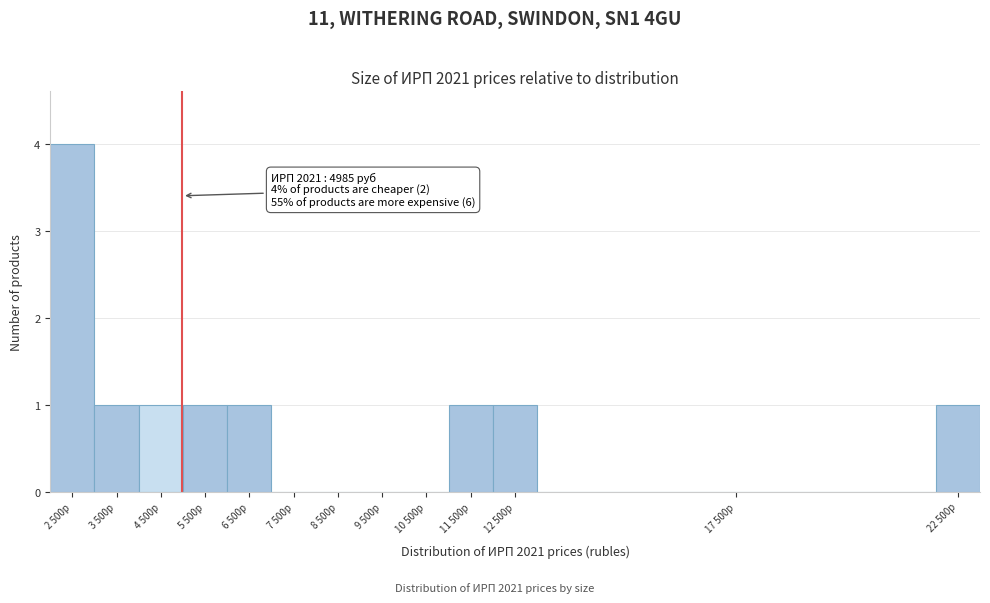

Reading left to right, what are all the values shown in this chart?

2 500р=4	3 500р=1	4 500р=1	5 500р=1	6 500р=1	7 500р=0	8 500р=0	9 500р=0	10 500р=0	11 500р=1	12 500р=1	17 500р=0	22 500р=1